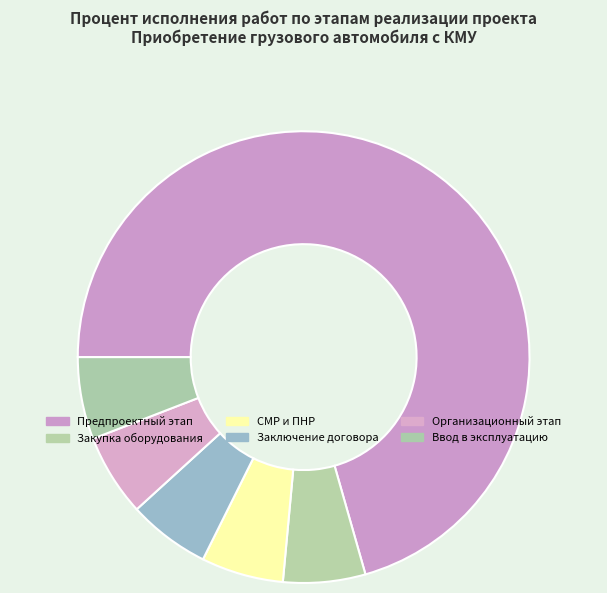

How many slices are in this pie chart?

6